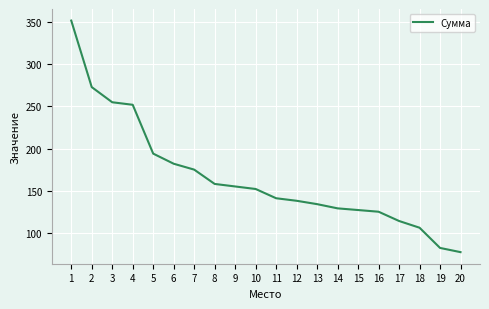

Read the value at 10.

152